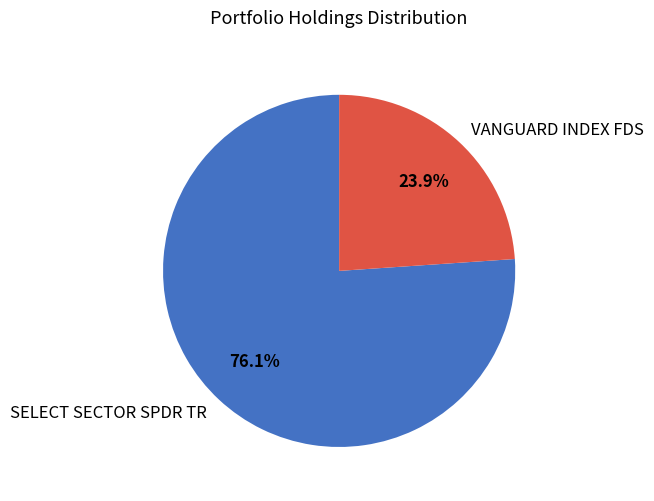

Is it true that SELECT SECTOR SPDR TR is 76% of the pie?

True